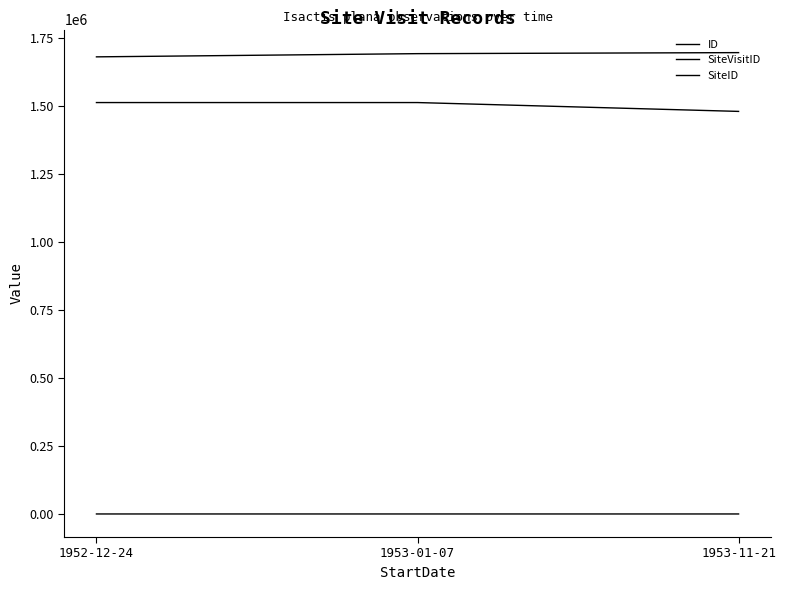

What is the maximum value for SiteID?

1512344